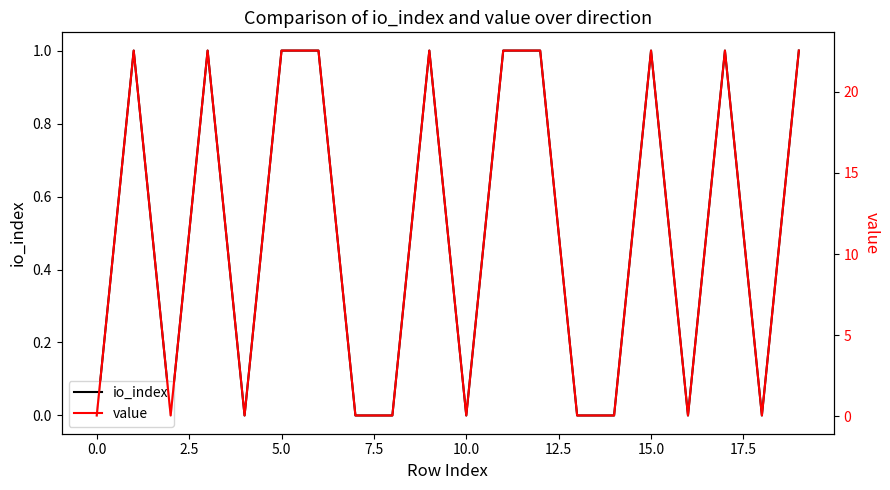

The value of io_index at 5.0 is 1. True or false?

True